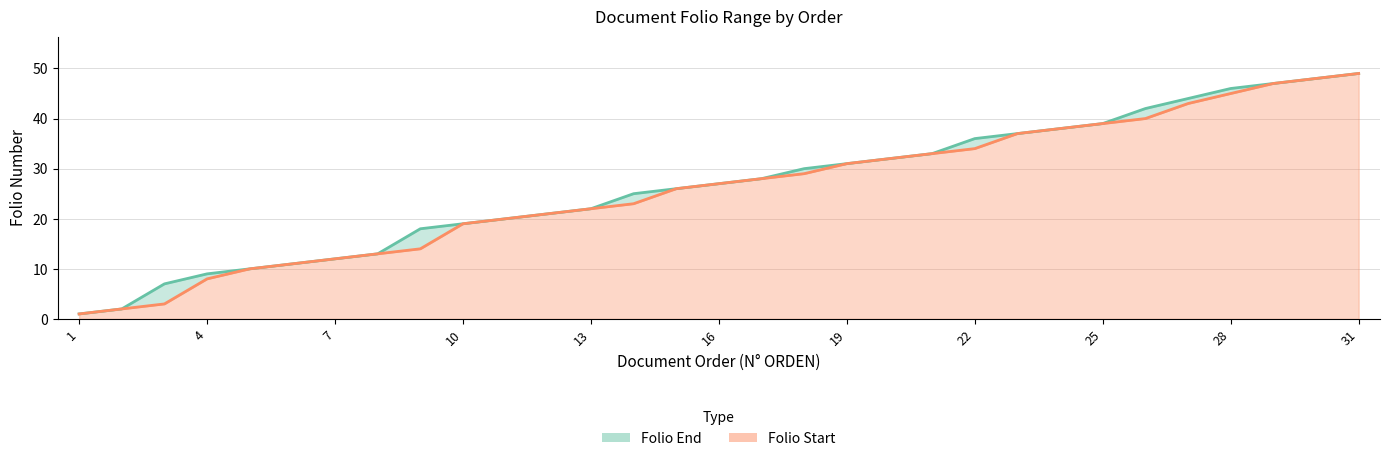

What are all the series names shown in the legend?

Folio Start, Folio End